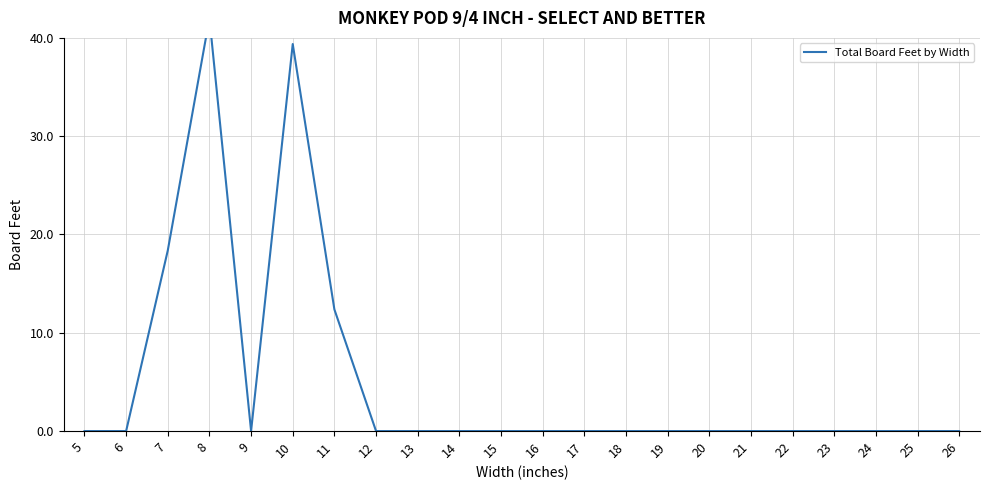

How many positive values are there?

4